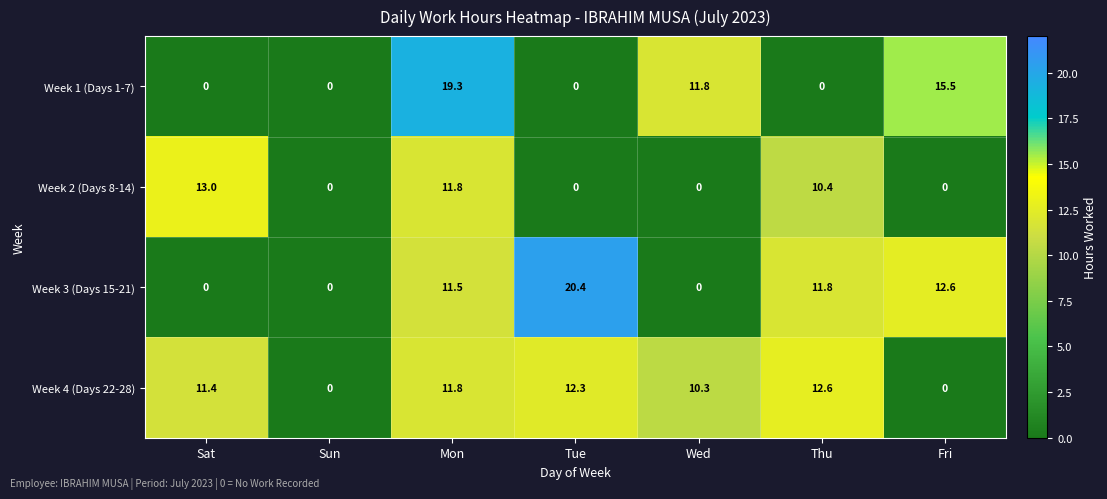

Rank the series by their maximum value, from highest to lowest.

Week 3 (Days 15-21), Week 1 (Days 1-7), Week 2 (Days 8-14), Week 4 (Days 22-28)